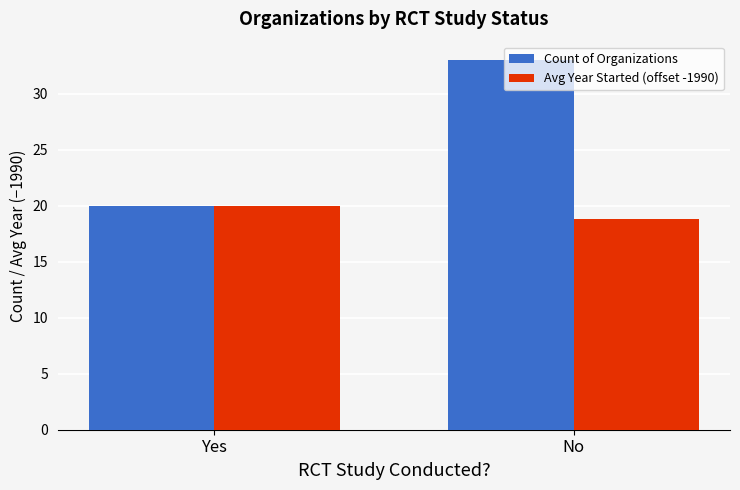

At which label is Avg Year Started (offset -1990) closest to 19?

No